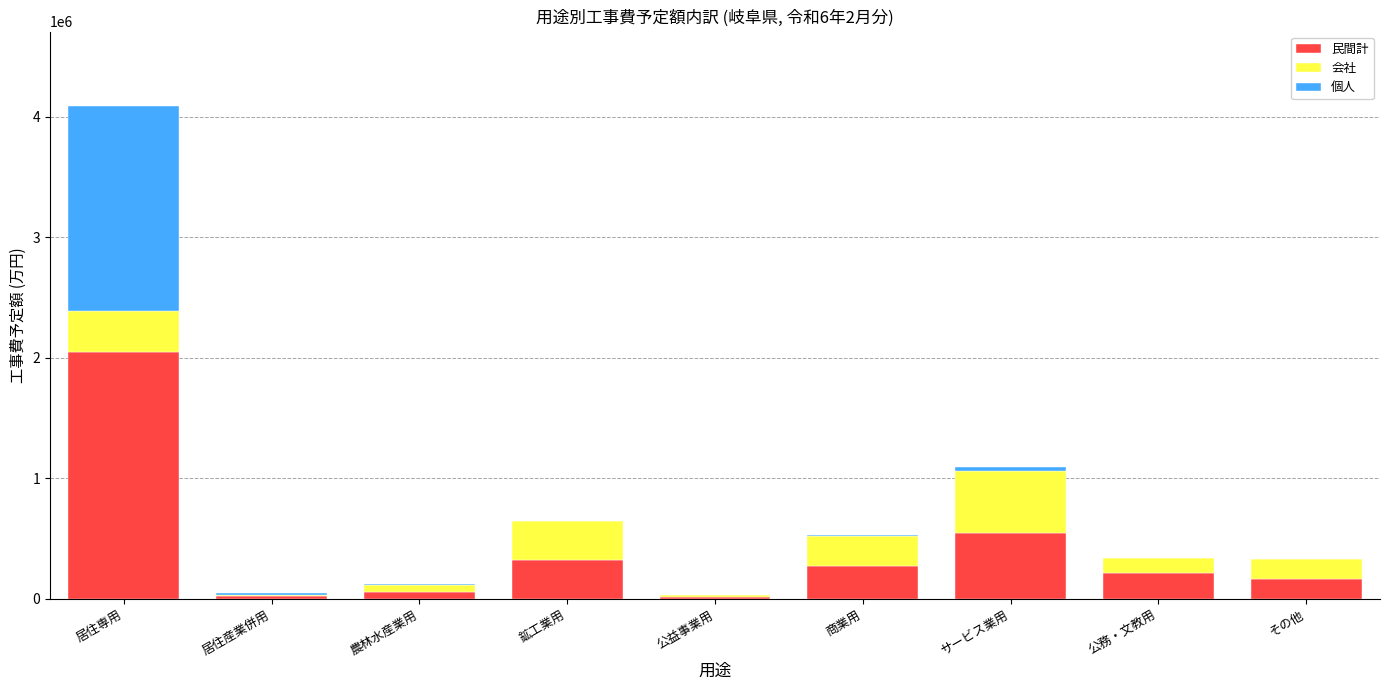

At which label does 民間計 reach its peak?

居住専用